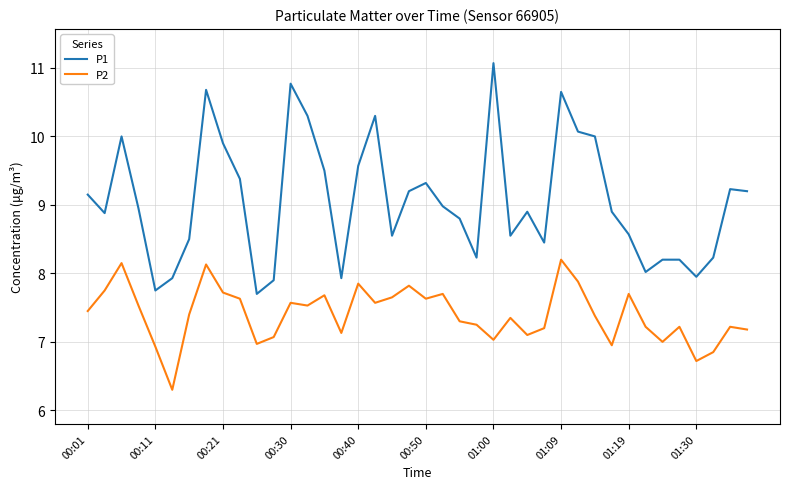

Which series has the largest range (max minus min)?

P1